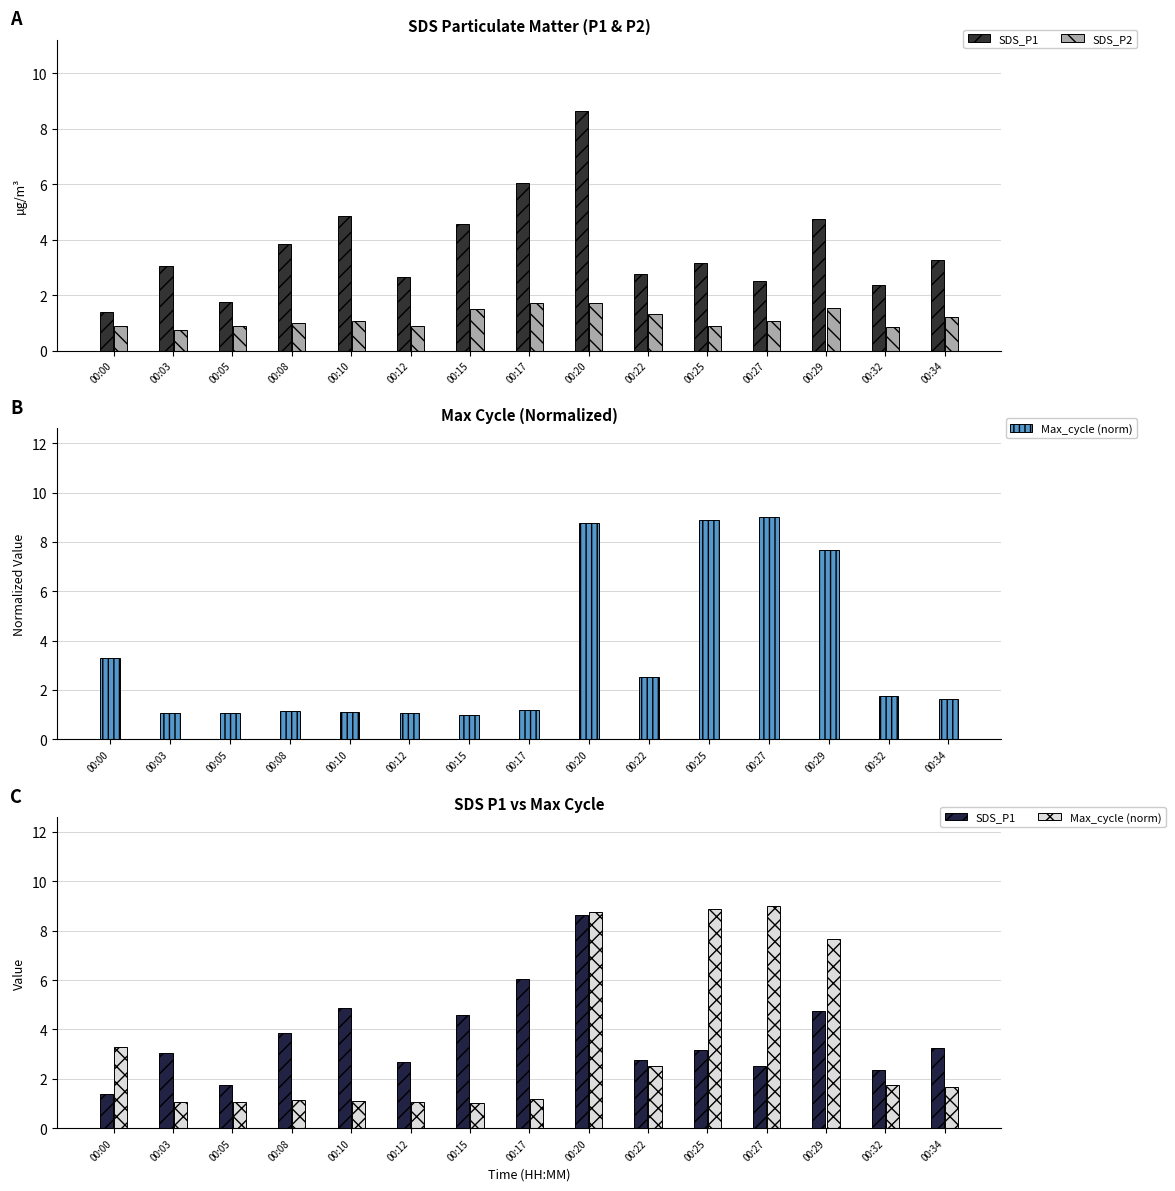

Is it true that SDS_P1 equals 4.6 at 00:12?

False